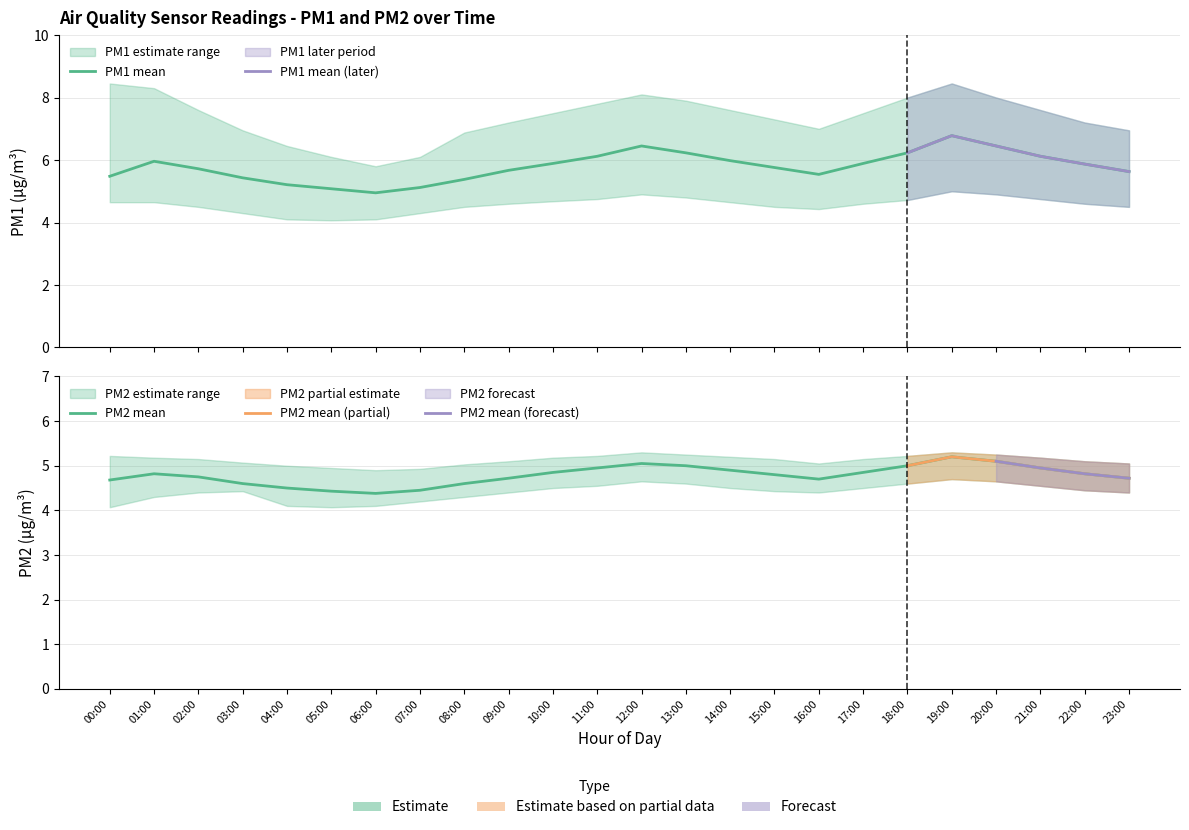

Does the chart have visible grid lines?

Yes